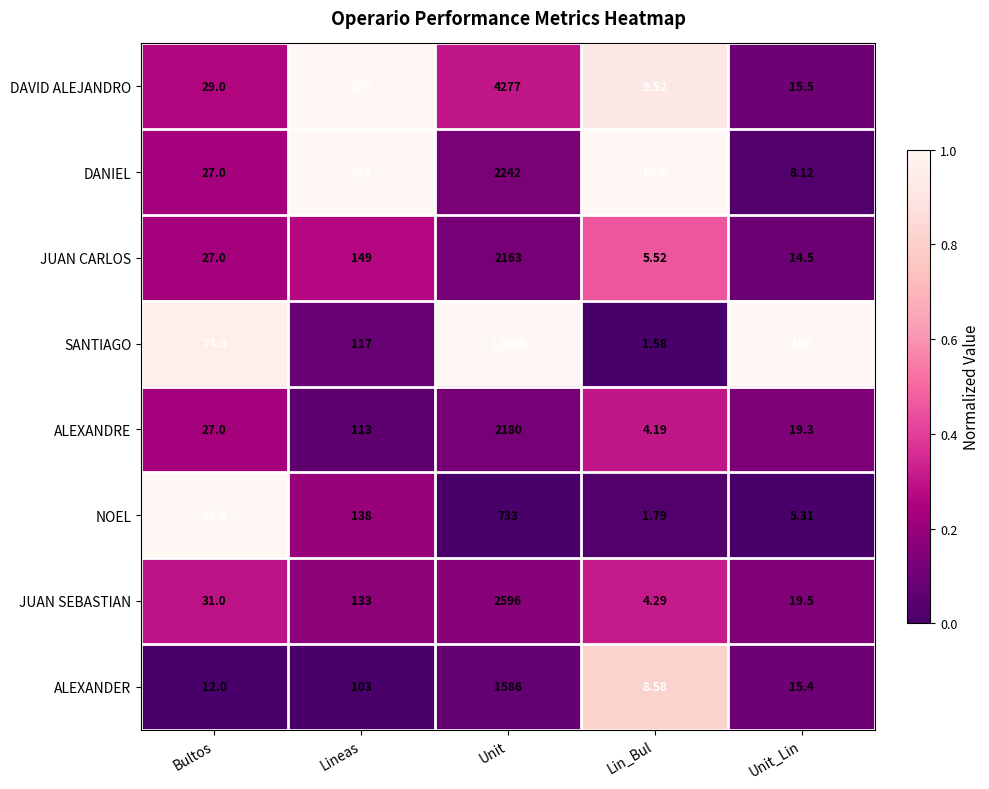

Which series has the widest spread of values?

SANTIAGO